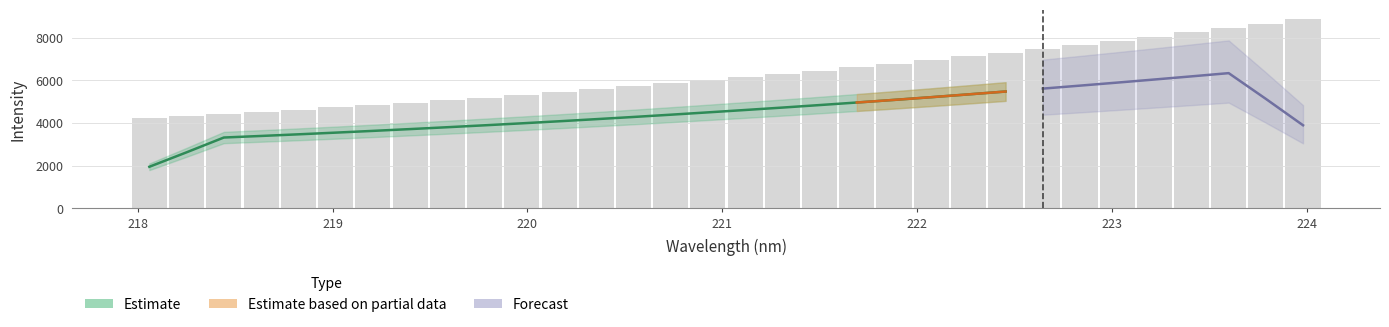

Is it true that the value at 219.589 is 5069.0?

True